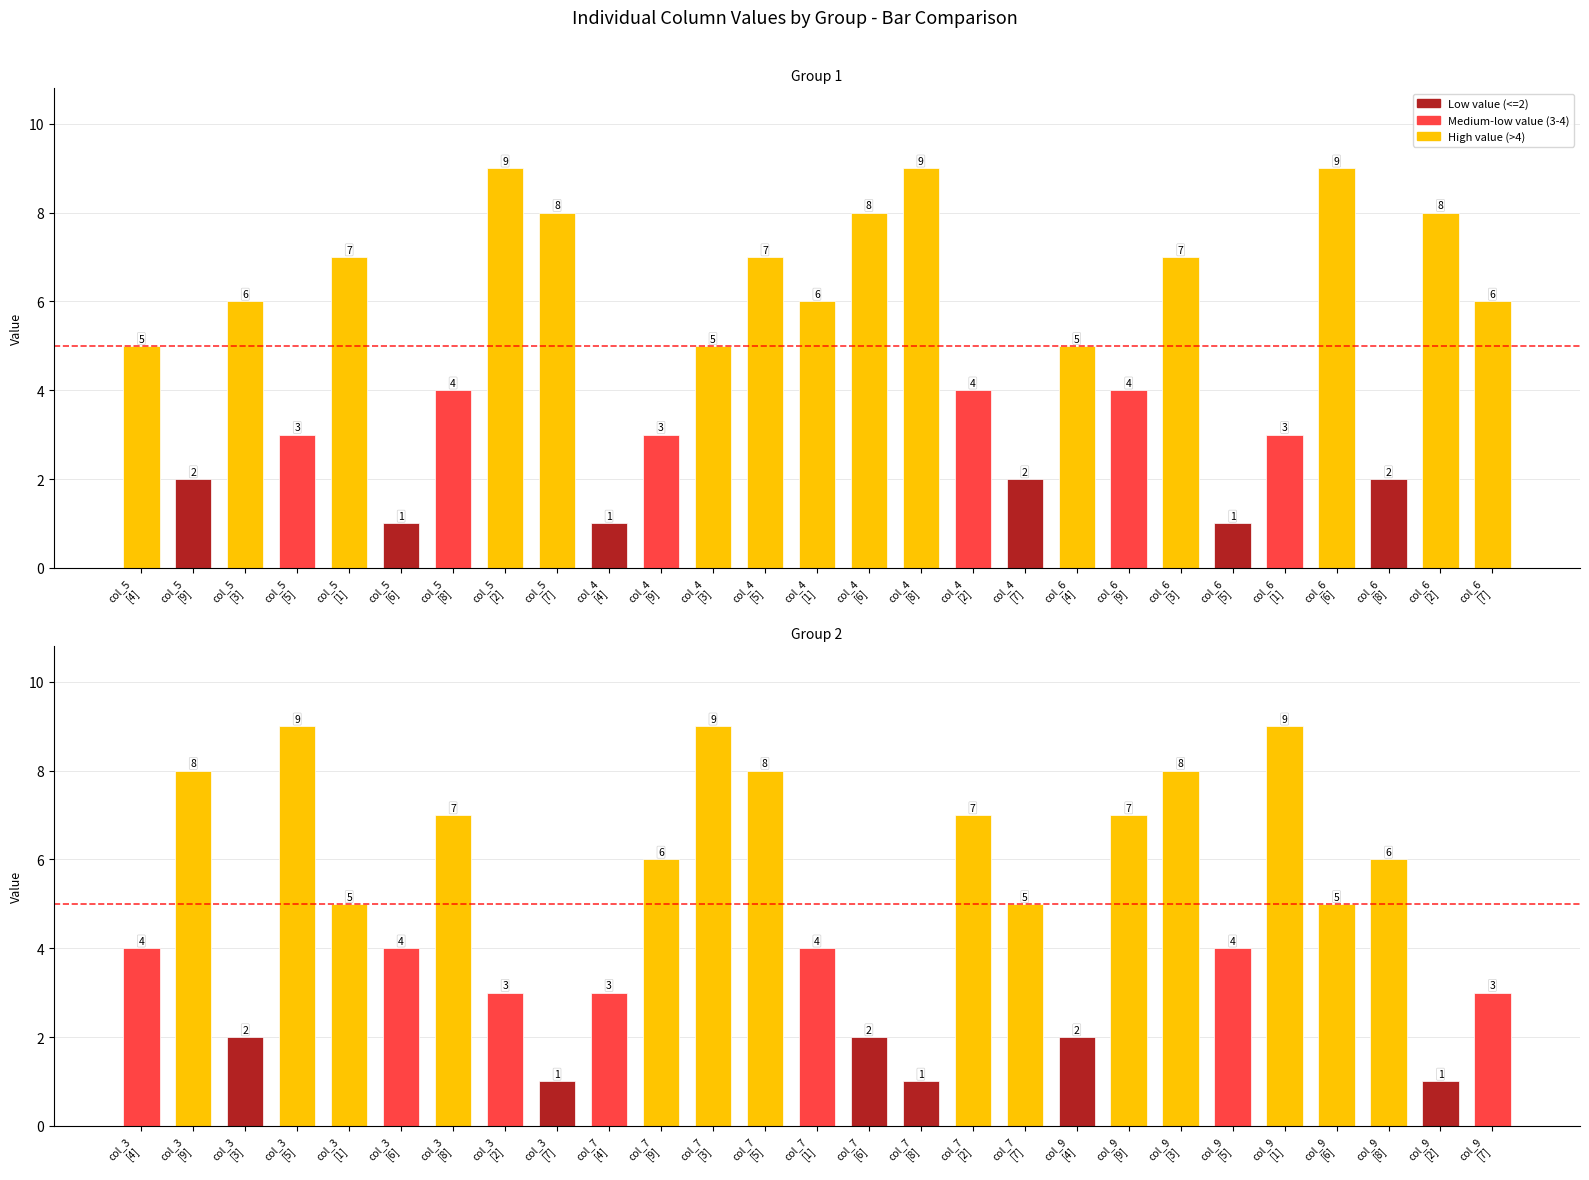

Reading left to right, list all the values displayed in this chart.

col_5: 4=5	9=2	3=6	5=3	1=7	6=1	8=4	2=9	7=8
col_4: 4=1	9=3	3=5	5=7	1=6	6=8	8=9	2=4	7=2
col_6: 4=5	9=4	3=7	5=1	1=3	6=9	8=2	2=8	7=6
col_3: 4=4	9=8	3=2	5=9	1=5	6=4	8=7	2=3	7=1
col_7: 4=3	9=6	3=9	5=8	1=4	6=2	8=1	2=7	7=5
col_9: 4=2	9=7	3=8	5=4	1=9	6=5	8=6	2=1	7=3